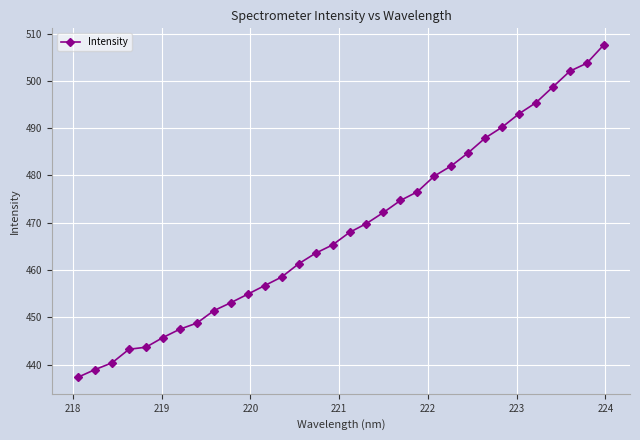

True or false: there are more than 2 points higher than both neighbors.

False